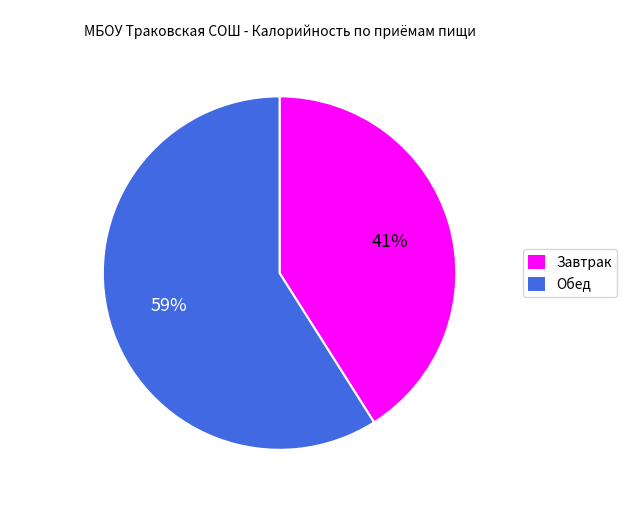

What percentage is the Завтрак slice, to the nearest percent?

41%